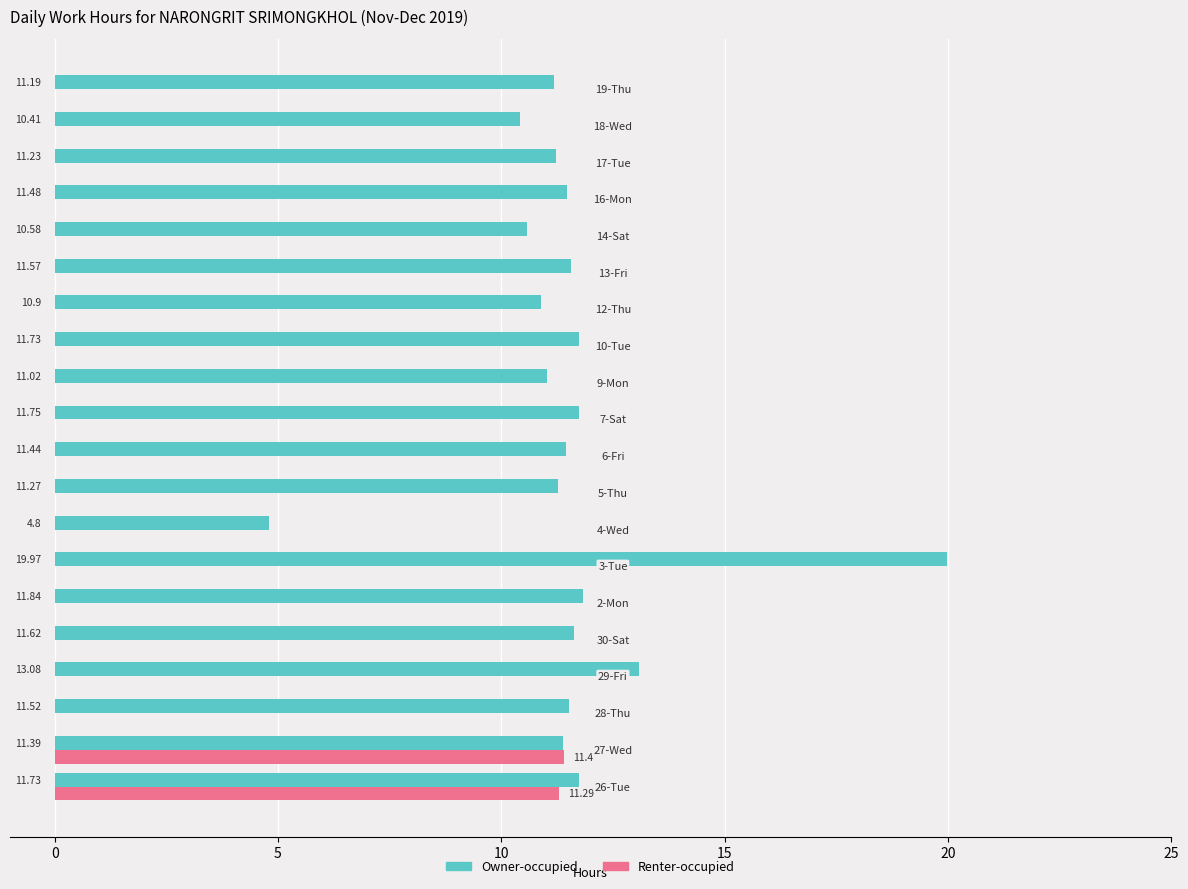

Which series has the largest total across all categories?

Owner-occupied